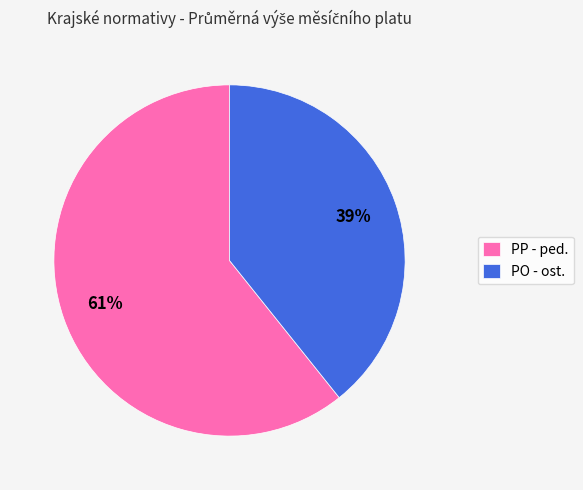

Approximately how many times larger is the value at PO - ost. compared to PP - ped.?

0.6